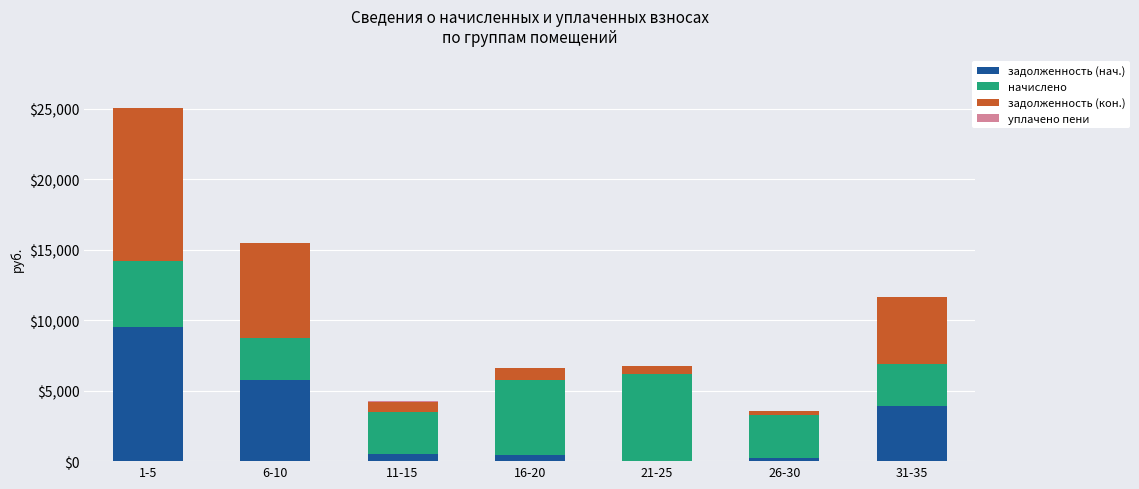

At which category is the sum across all series the highest?

1-5